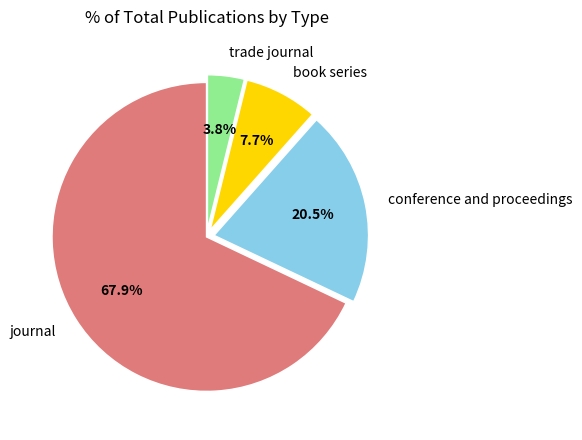

What percentage do book series and conference and proceedings together represent?

28.2%